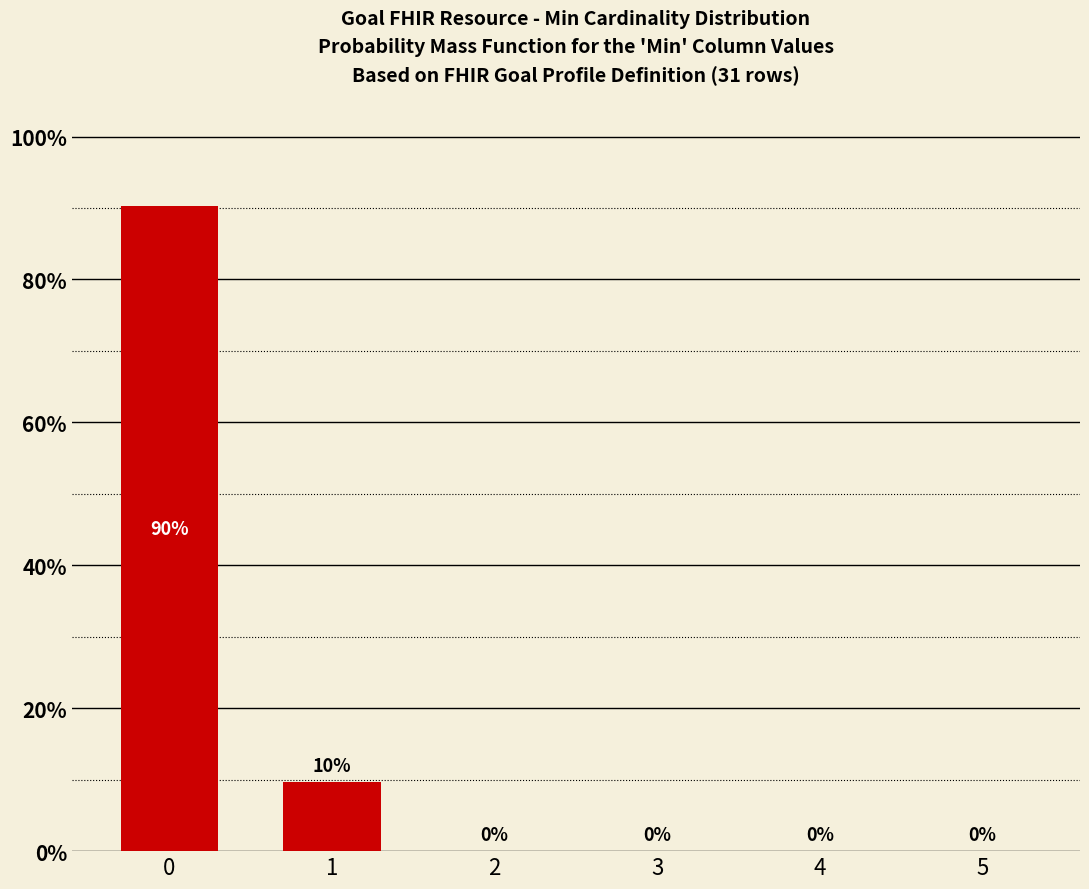

What is the sum of all values?

100.0